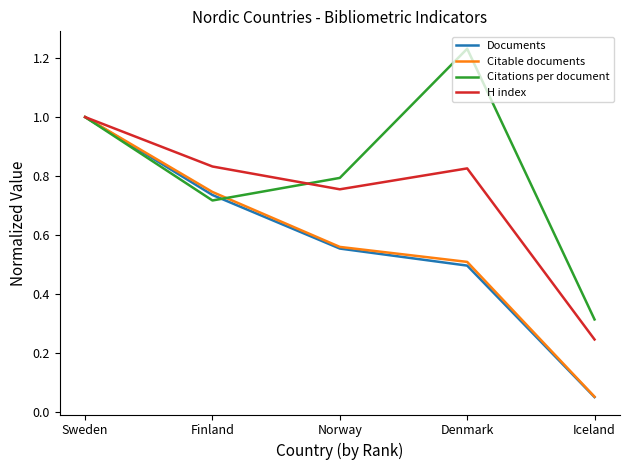

What is the difference between the maximum and minimum values in the Citable documents series?

0.9